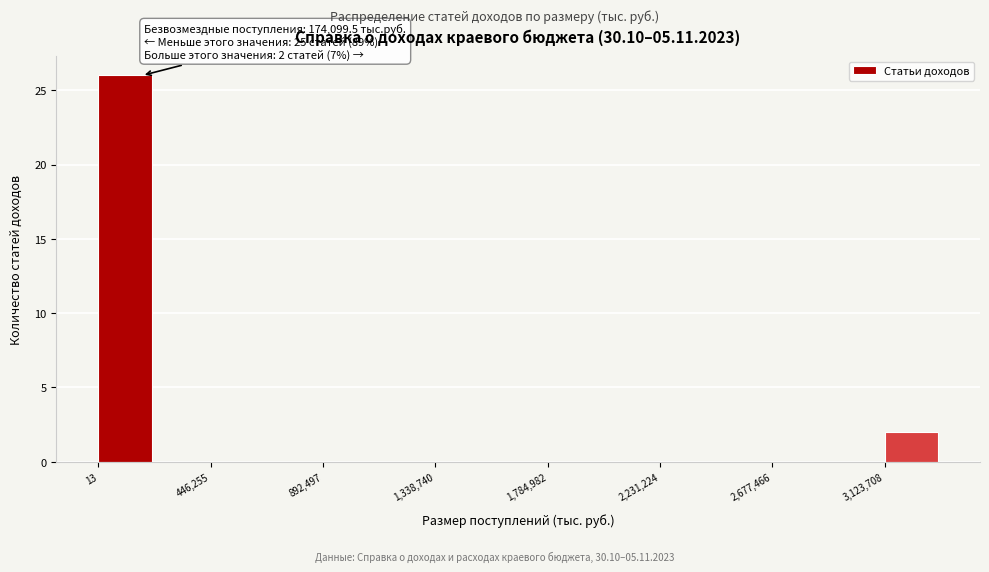

Which range on the x-axis has the tallest bar?

0 to 200000